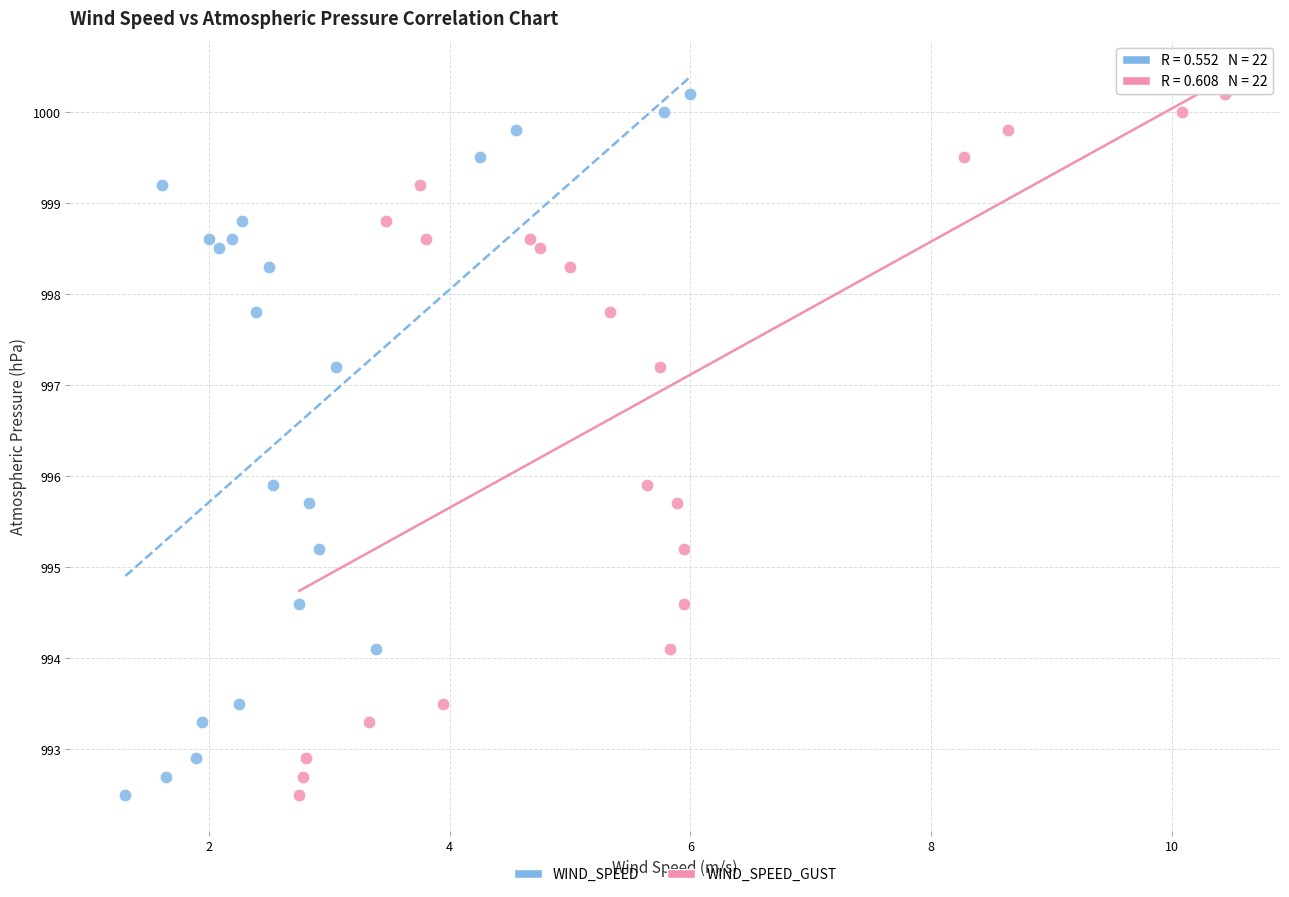

What are all the series names shown in the legend?

WIND_SPEED, WIND_SPEED_GUST